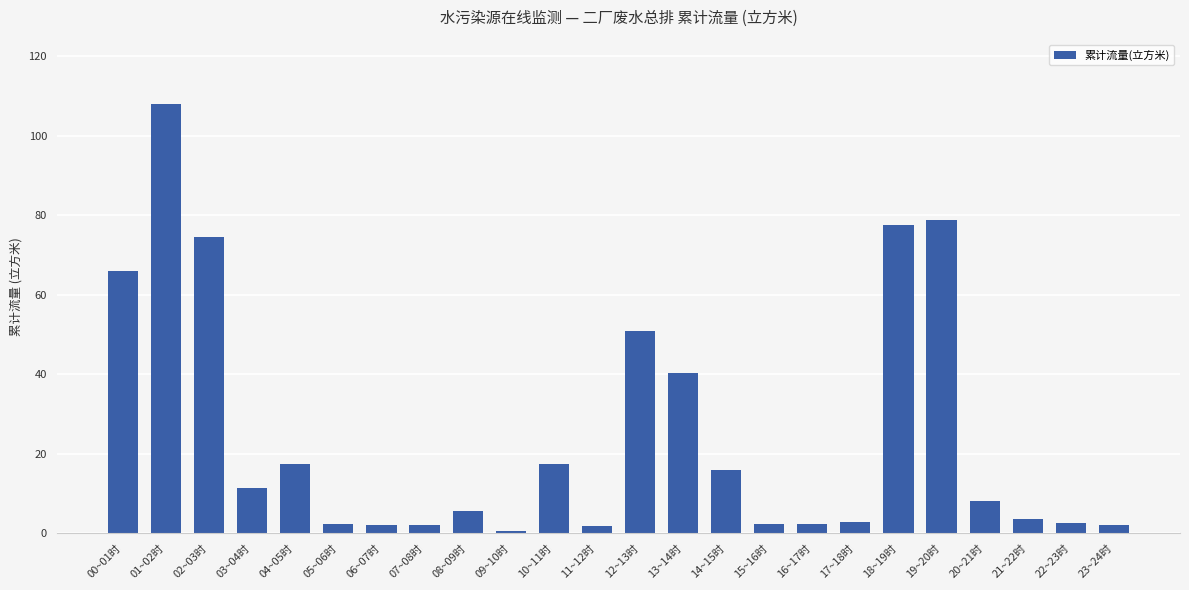

What is the change in value from 00~01时 to 19~20时?

+12.7